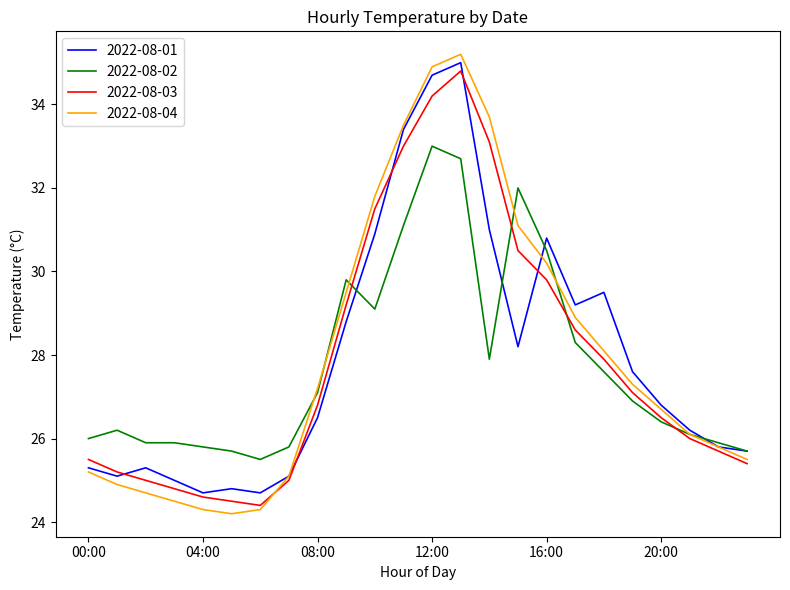

Which series has the widest spread of values?

2022-08-04